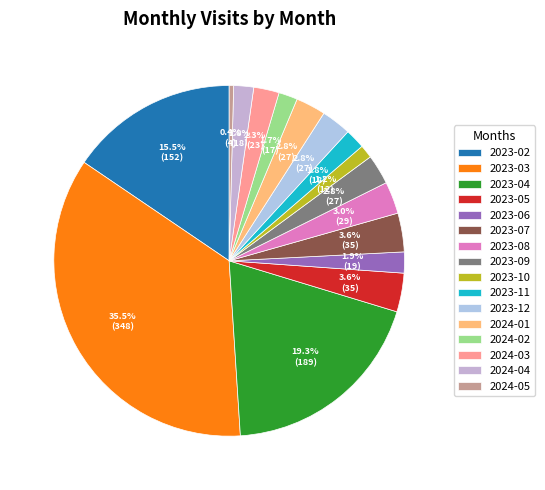

What is the ratio of the value at 2024-05 to the value at 2023-09?

0.1